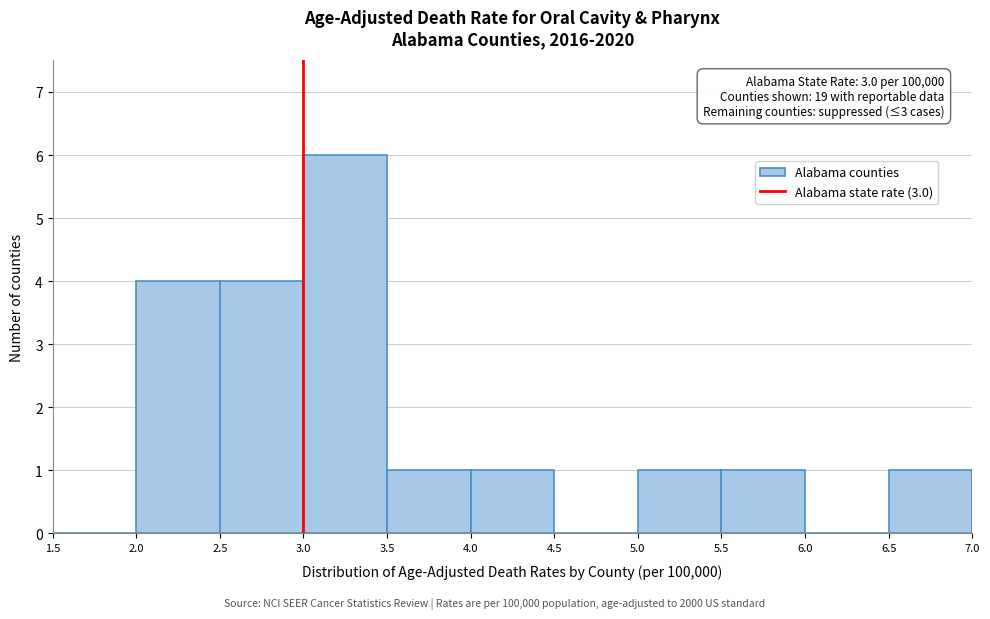

Which range on the x-axis has the tallest bar?

3.0 to 3.5